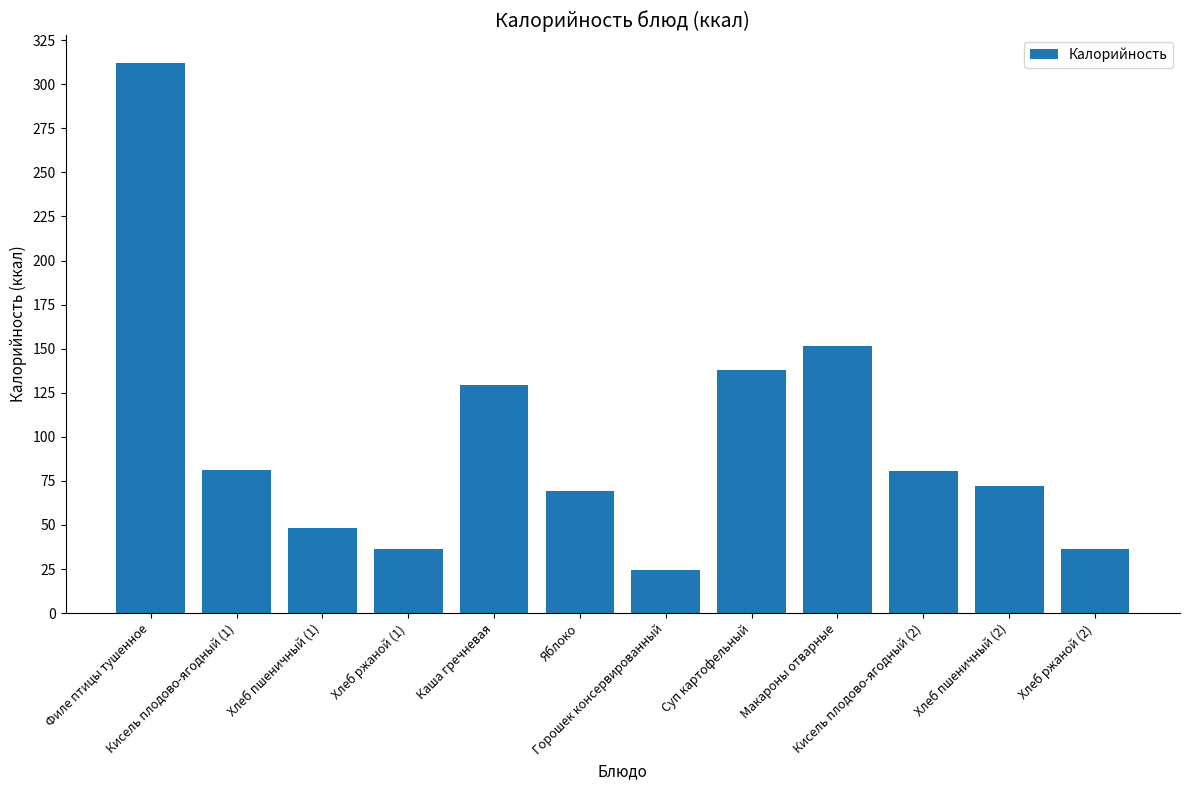

Where is the data nearest to the value 168?

Макароны отварные